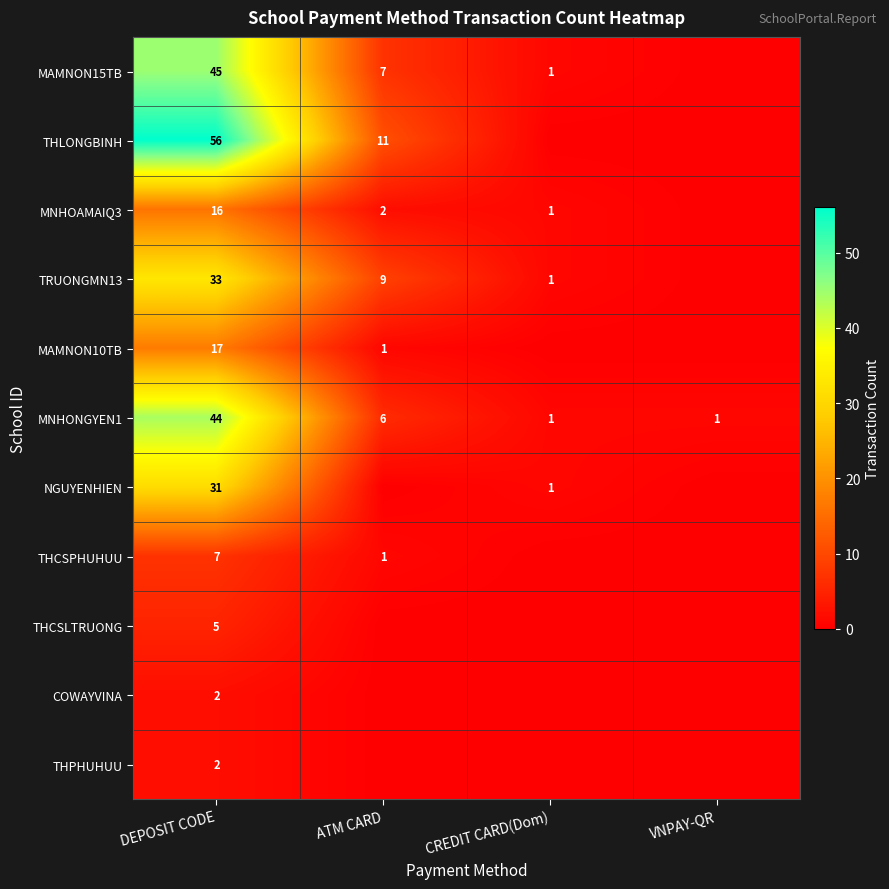

What is the maximum value for MNHONGYEN1?

44